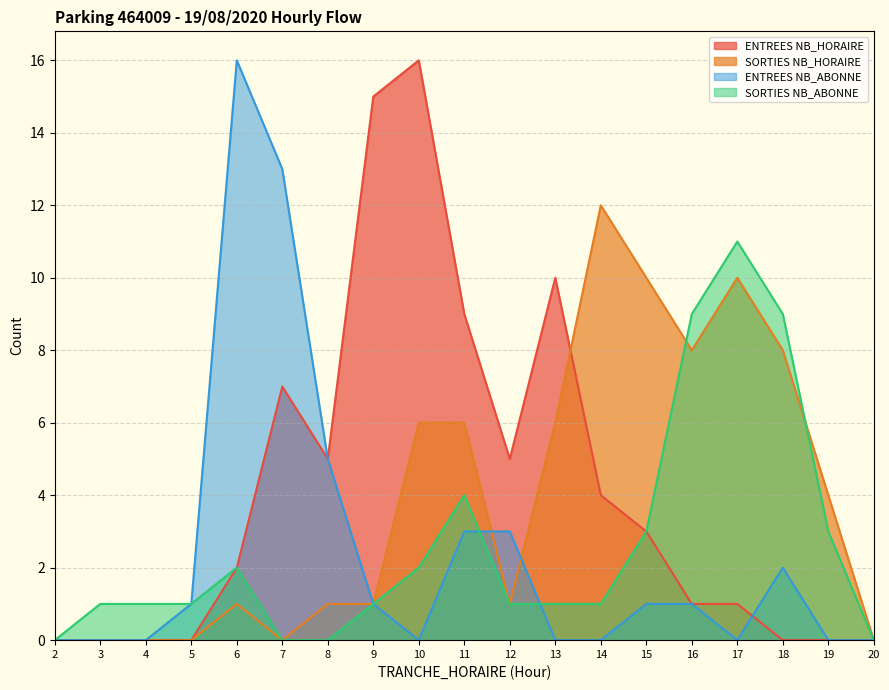

Reading left to right, transcribe all the data shown in this chart.

ENTREES NB_HORAIRE: 0	0	0	0	2	7	5	15	16	9	5	10	4	3	1	1	0	0	0
SORTIES NB_HORAIRE: 0	0	0	0	1	0	1	1	6	6	1	6	12	10	8	10	8	4	0
ENTREES NB_ABONNE: 0	0	0	1	16	13	5	1	0	3	3	0	0	1	1	0	2	0	0
SORTIES NB_ABONNE: 0	1	1	1	2	0	0	1	2	4	1	1	1	3	9	11	9	3	0